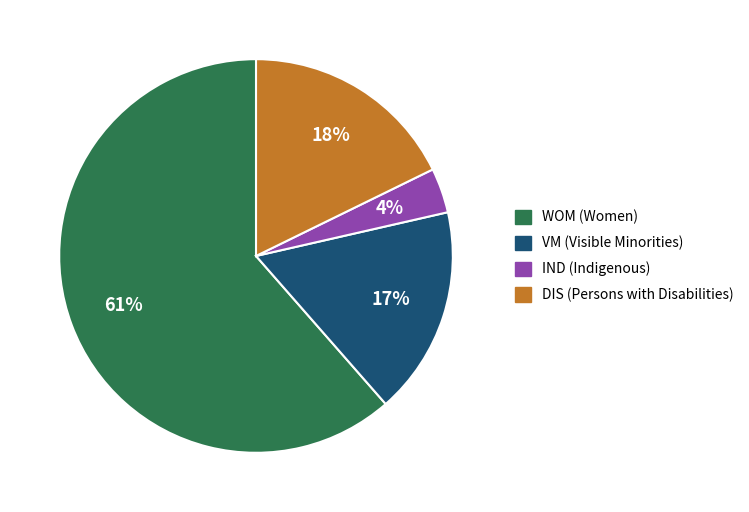

Between WOM and IND, which is larger?

WOM